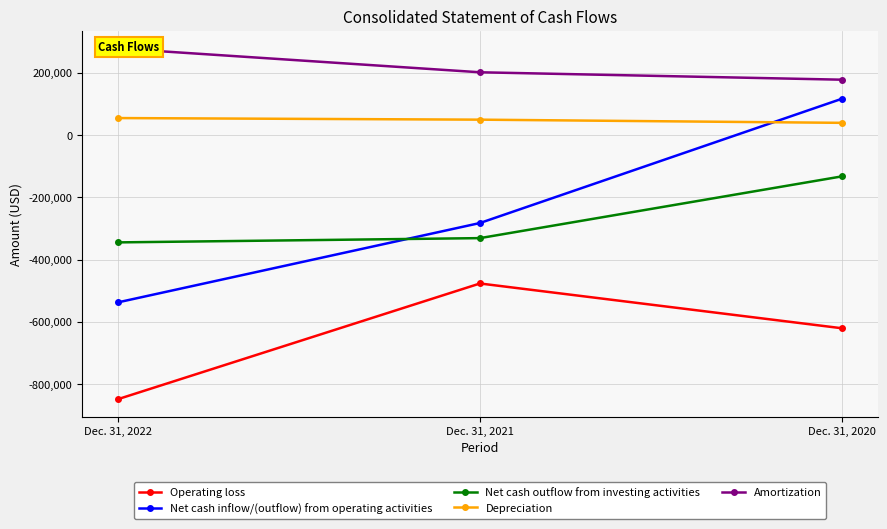

What is the total value across all series at Dec. 31, 2020?

-418918